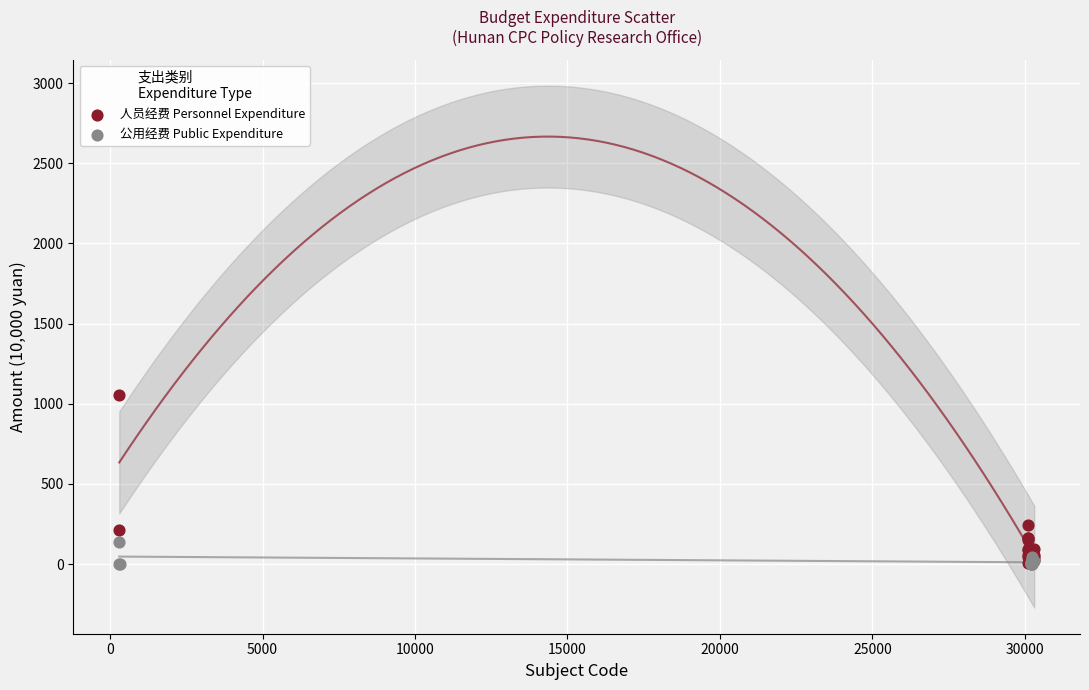

What are all the series names shown in the legend?

人员经费 Personnel Expenditure, 公用经费 Public Expenditure